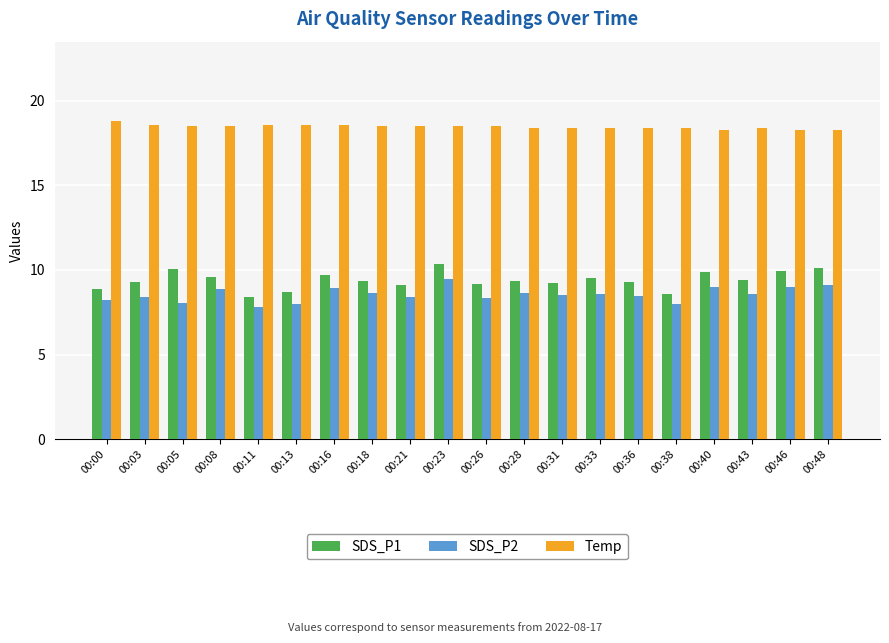

How many bars are there in total?

60